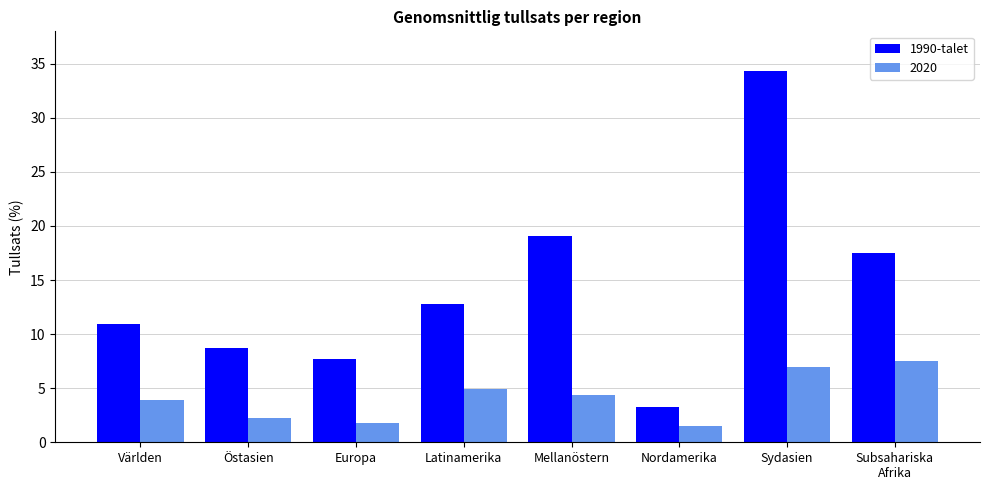

At which label does 1990-talet first exceed 12?

Latinamerika